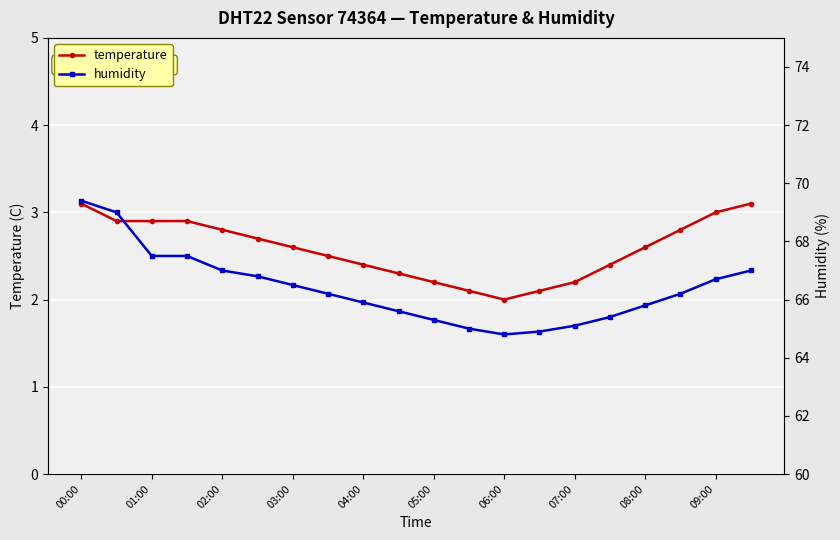

At which category is the sum across all series the highest?

00:00